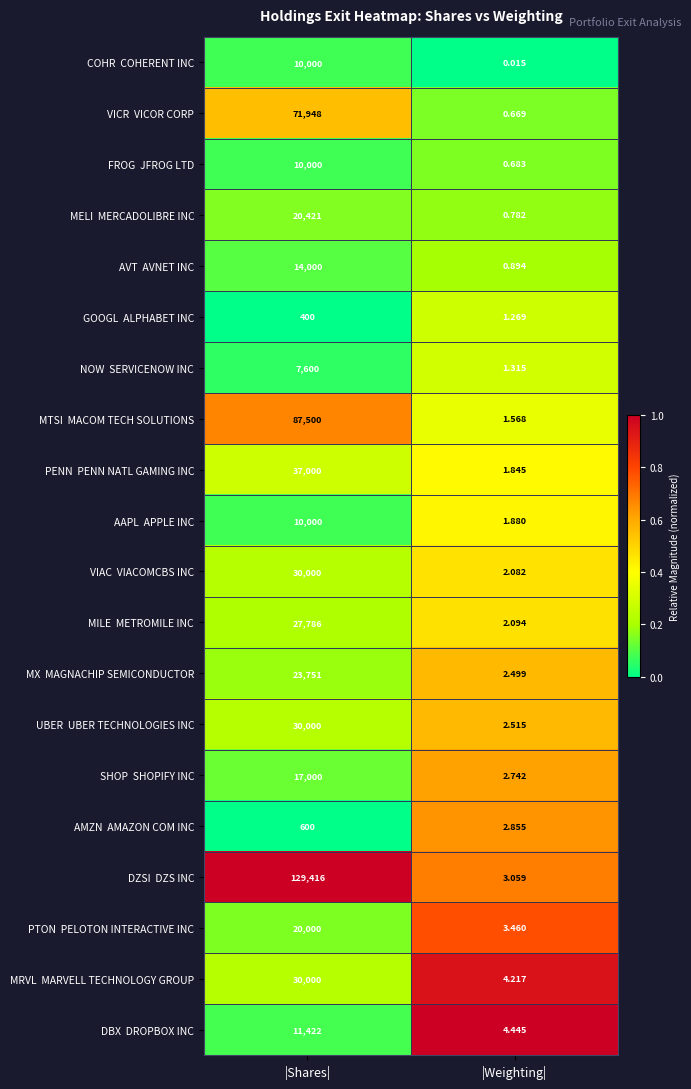

At which category does the chart reach its peak across all series?

|Shares|